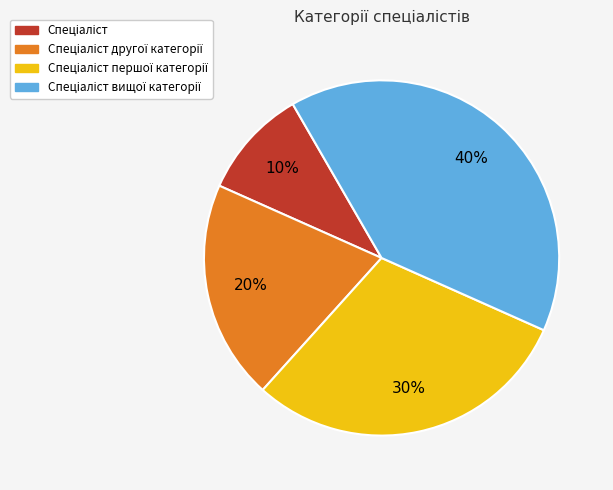

To the nearest percent, what is the average slice percentage?

25%